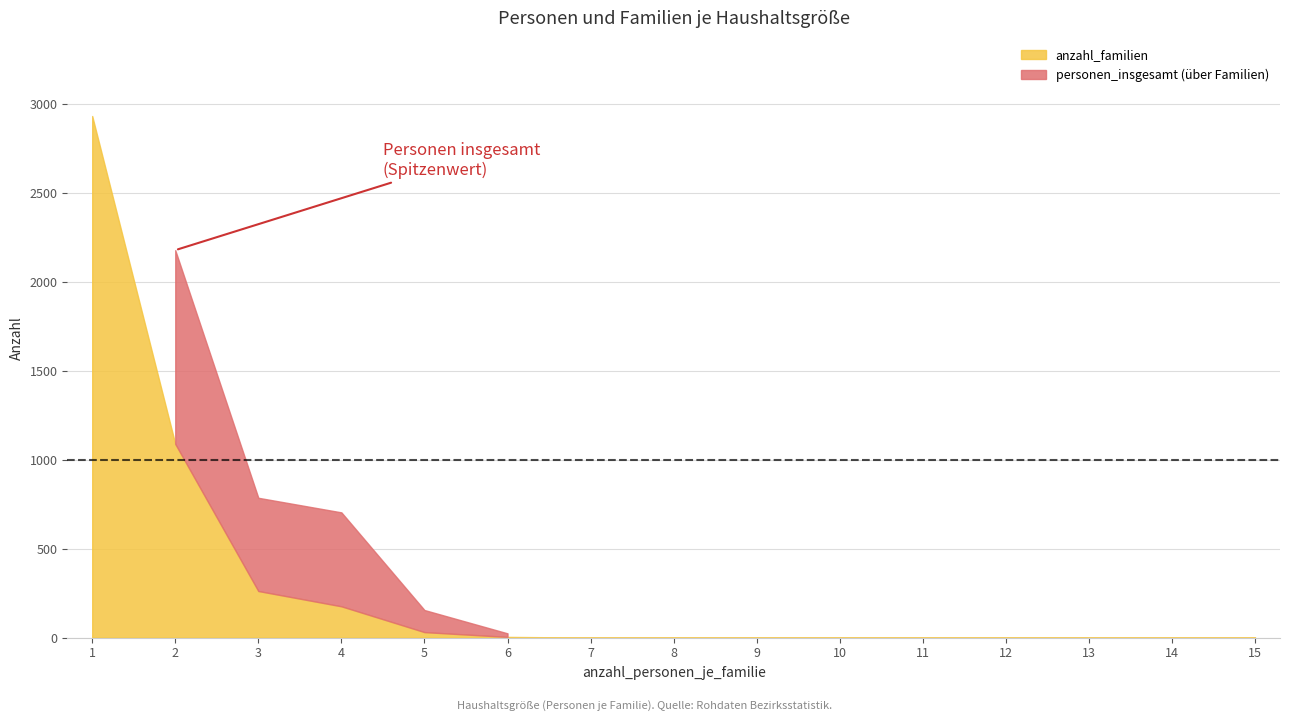

True or false: personen_insgesamt and anzahl_familien cross at least once.

False